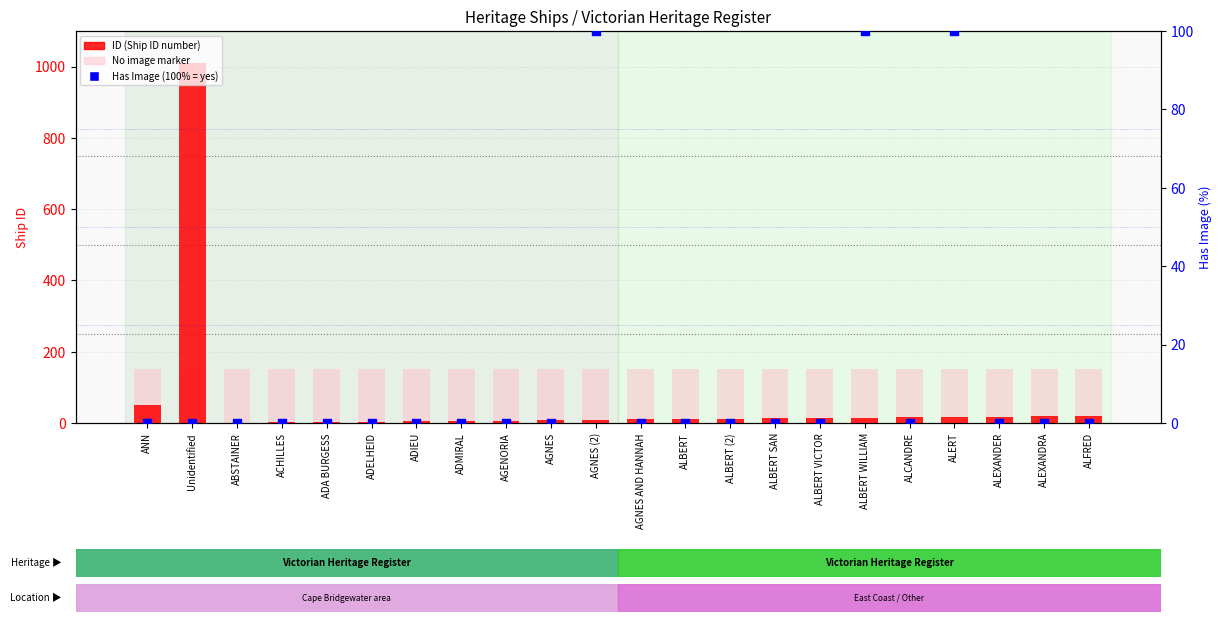

Which series reaches the maximum Y coordinate?

ID (Ship ID number)